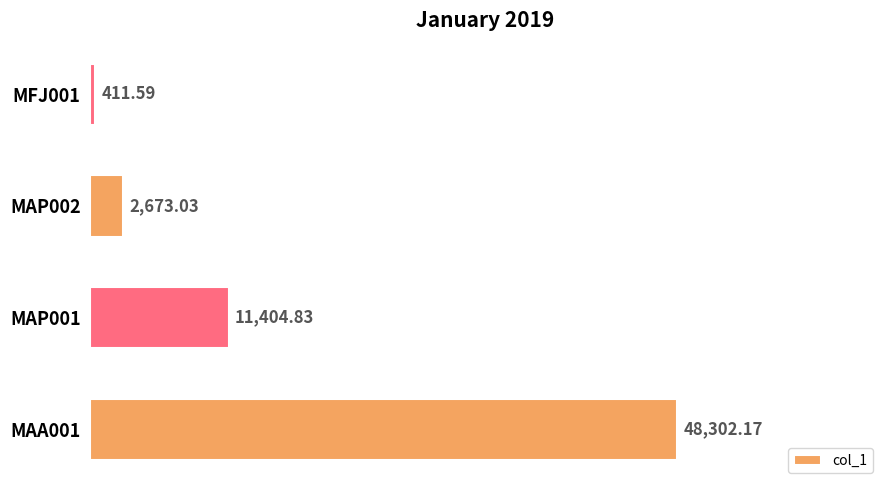

What is the average value?

15697.9